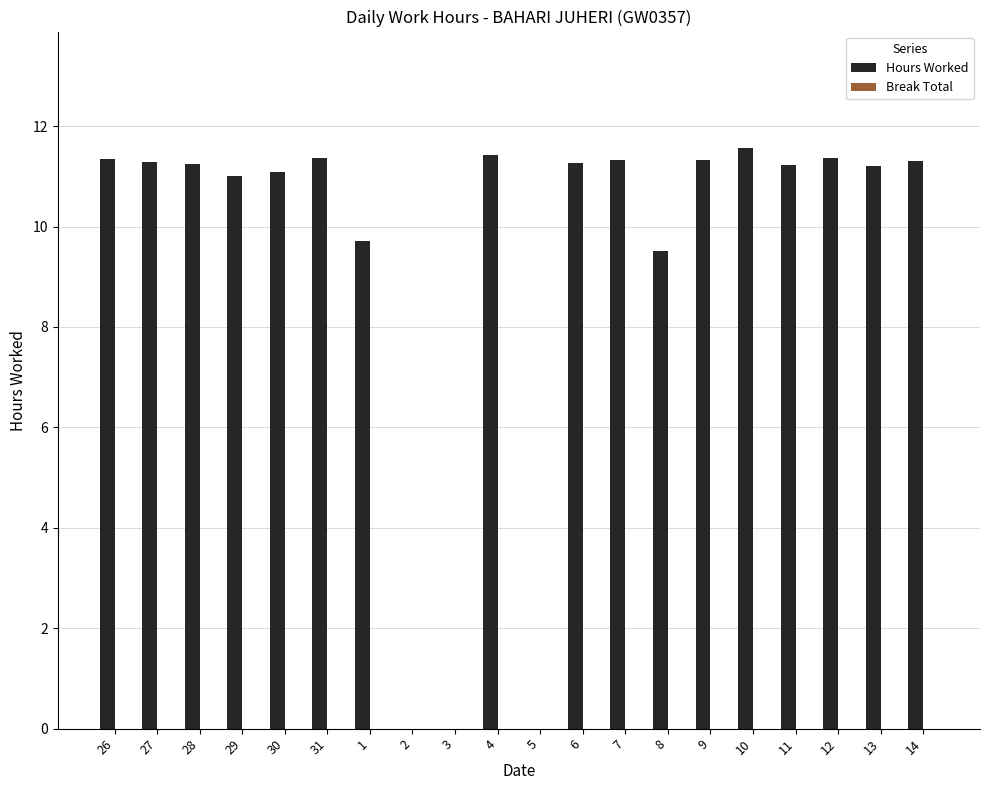

How many distinct data groups are displayed?

1